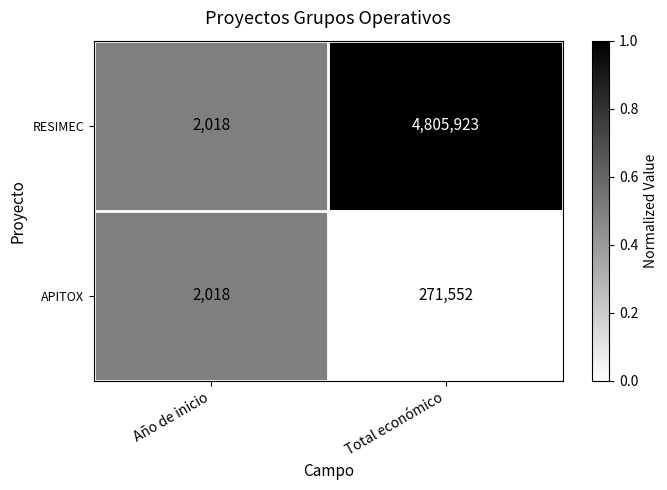

Which series has the largest total across all categories?

RESIMEC